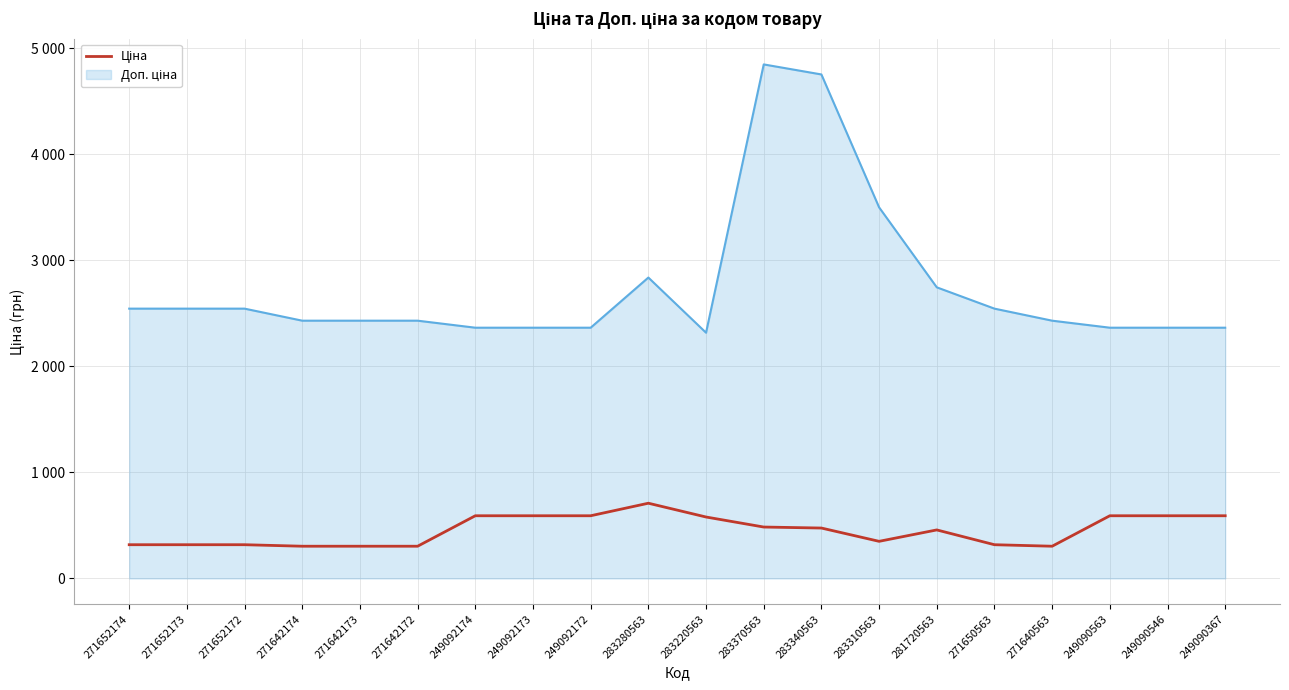

Reading left to right, extract all data points from this chart.

271652174=317.9	271652173=317.9	271652172=317.9	271642174=303.8	271642173=303.8	271642172=303.8	249092174=591.0	249092173=591.0	249092172=591.0	283280563=709.1	283220563=579.1	283370563=484.6	283340563=475.1	283310563=349.9	281720563=457.4	271650563=317.9	271640563=303.8	249090563=591.0	249090546=591.0	249090367=591.0